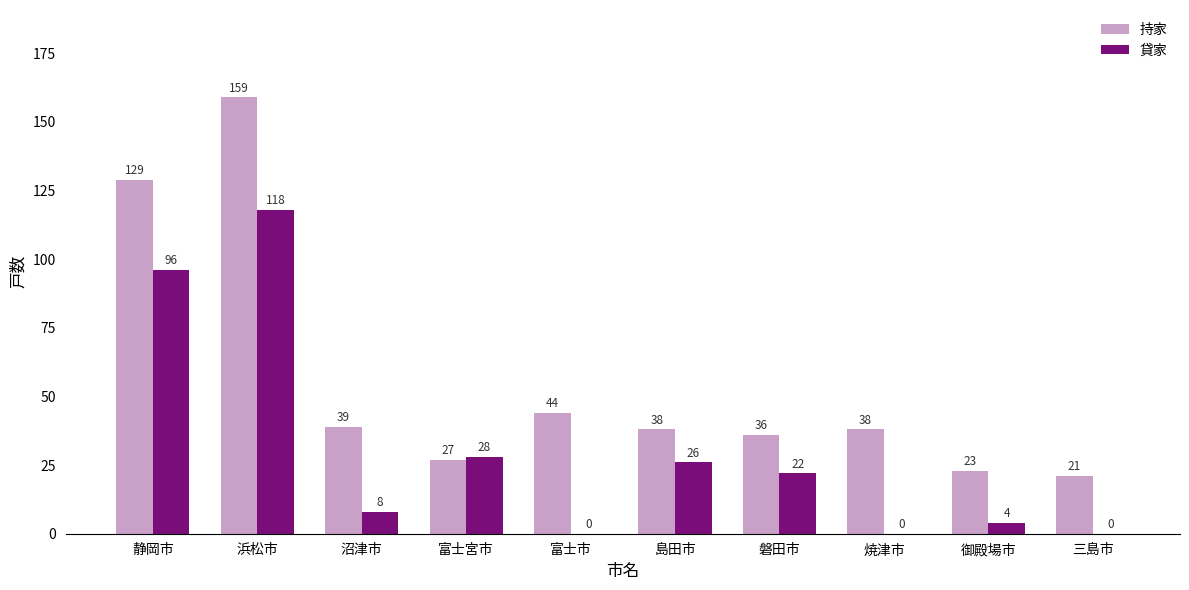

How many distinct data groups are displayed?

2